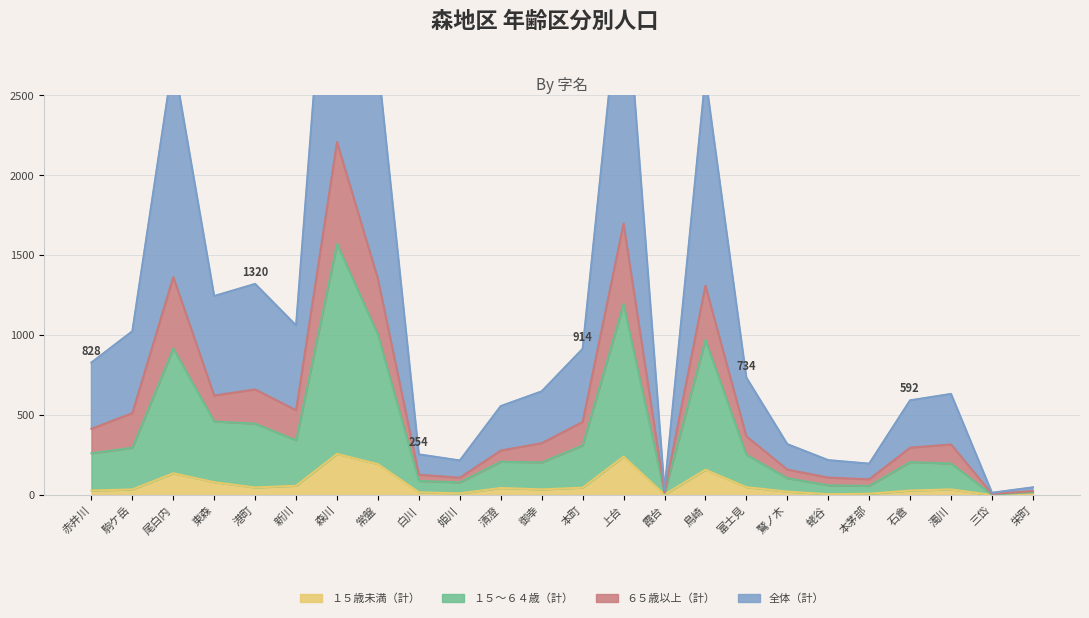

What are all the series names shown in the legend?

１５歳未満（計）, １５～６４歳（計）, ６５歳以上（計）, 全体（計）